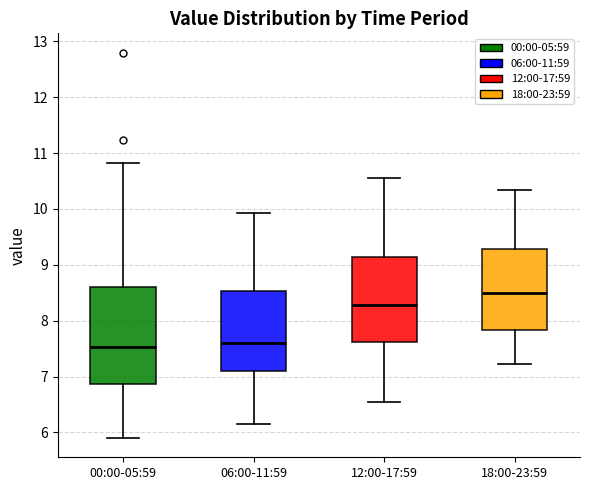

Which box is the tallest, from its lower edge to its upper edge?

00:00-05:59